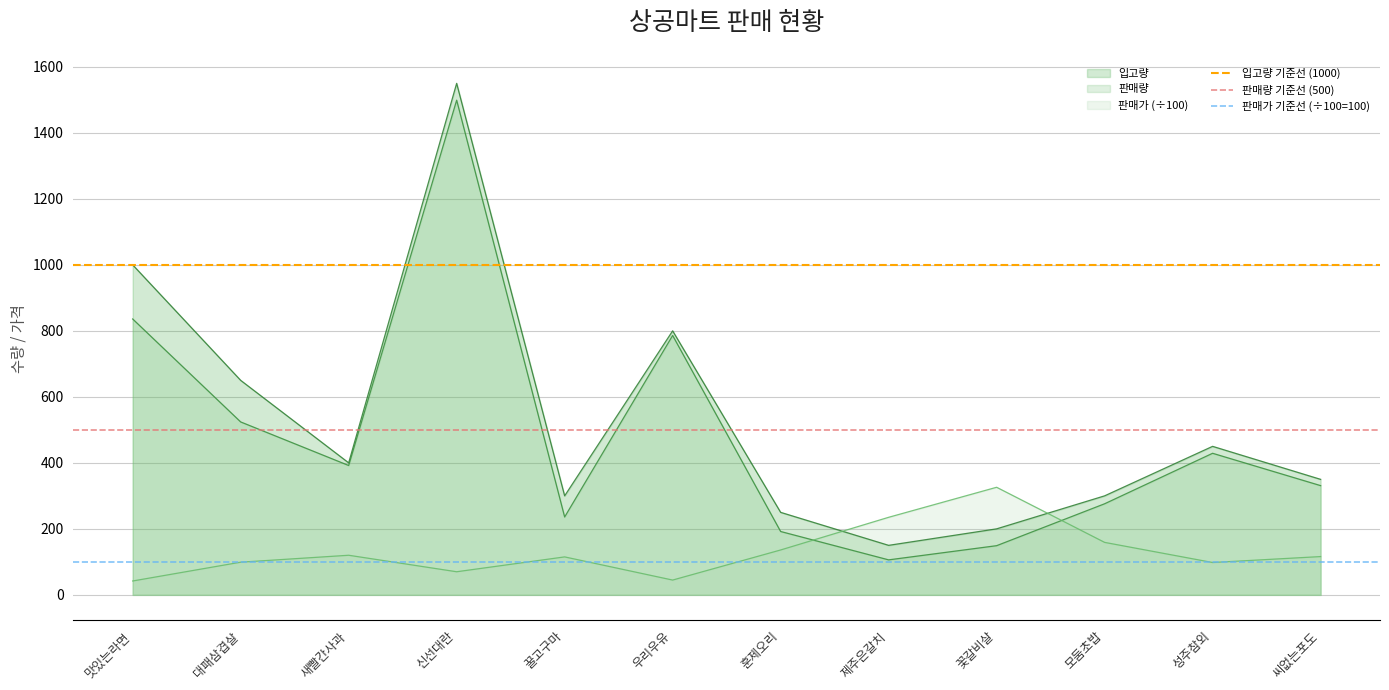

Rank the categories by 판매량 value from lowest to highest.

제주은갈치, 꽃갈비살, 훈제오리, 꿀고구마, 모둠초밥, 씨없는포도, 새빨간사과, 성주참외, 대패삼겹살, 우리우유, 맛있는라면, 신선대란